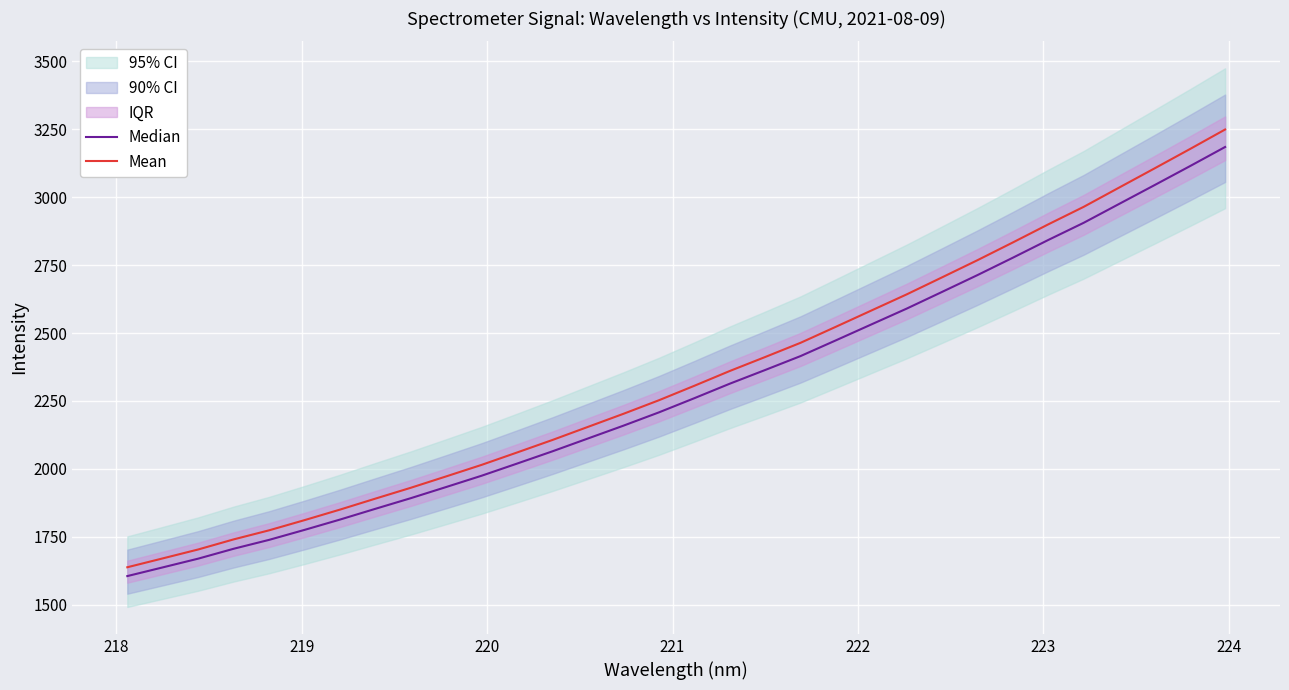

True or false: Median and Mean cross at least once.

False